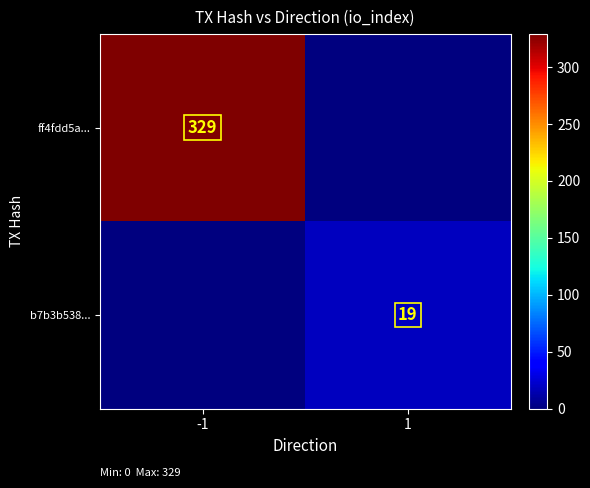

The value of ff4fdd5a... at -1 is 329. True or false?

True